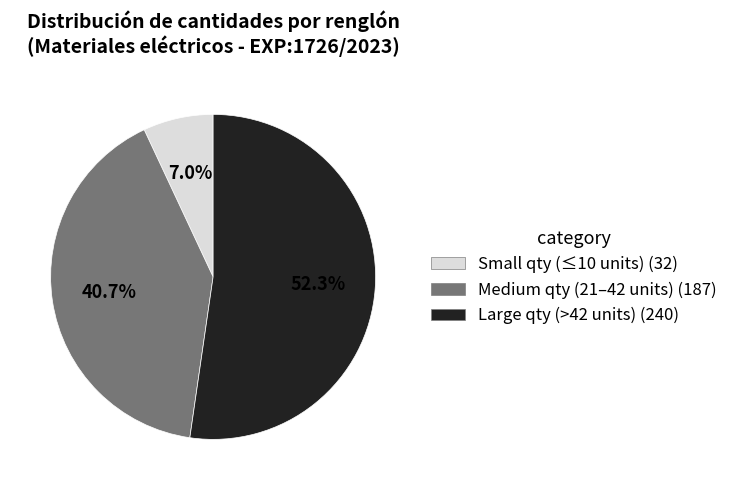

How many segments does this pie chart have?

3